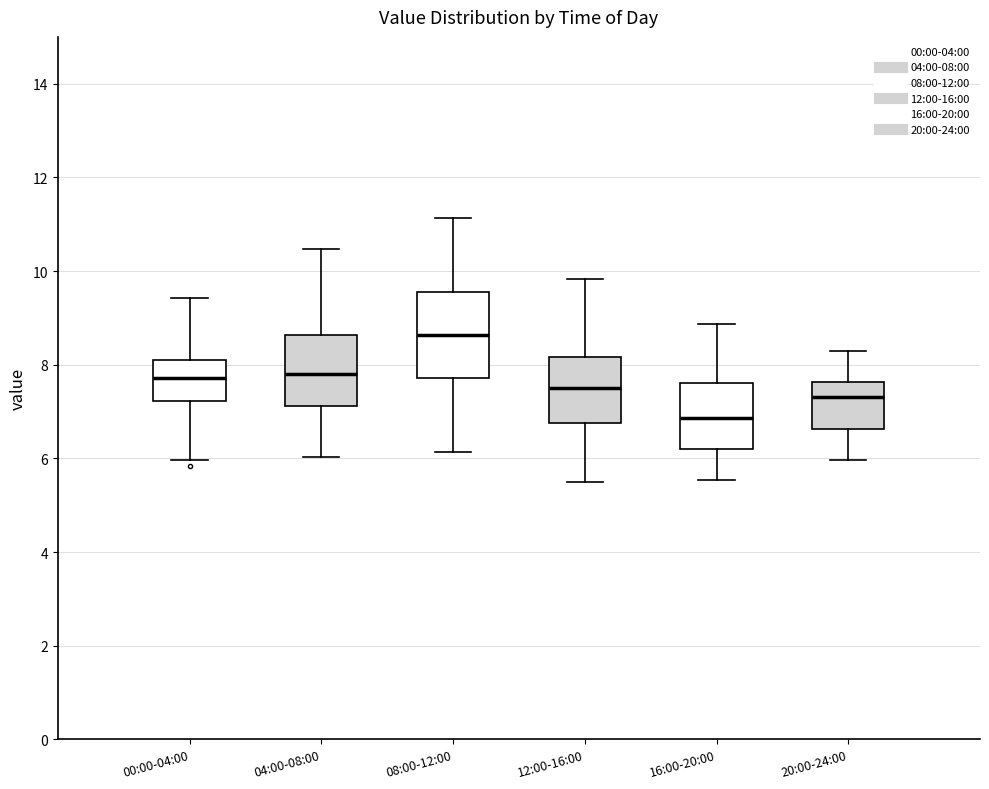

Reading left to right, transcribe this box plot: for each box, give where its median line is, the range the box spans, and where its two whiskers end, as read against the y-axis. The values are not printed on the chart, so give them approximately, as read against the axis.

00:00-04:00: median 7.8, box 7.2 to 8.2, whiskers 6.0 to 9.4
04:00-08:00: median 7.8, box 7.2 to 8.6, whiskers 6.0 to 10.4
08:00-12:00: median 8.6, box 7.8 to 9.6, whiskers 6.2 to 11.2
12:00-16:00: median 7.6, box 6.8 to 8.2, whiskers 5.6 to 9.8
16:00-20:00: median 6.8, box 6.2 to 7.6, whiskers 5.6 to 8.8
20:00-24:00: median 7.4, box 6.6 to 7.6, whiskers 6.0 to 8.4